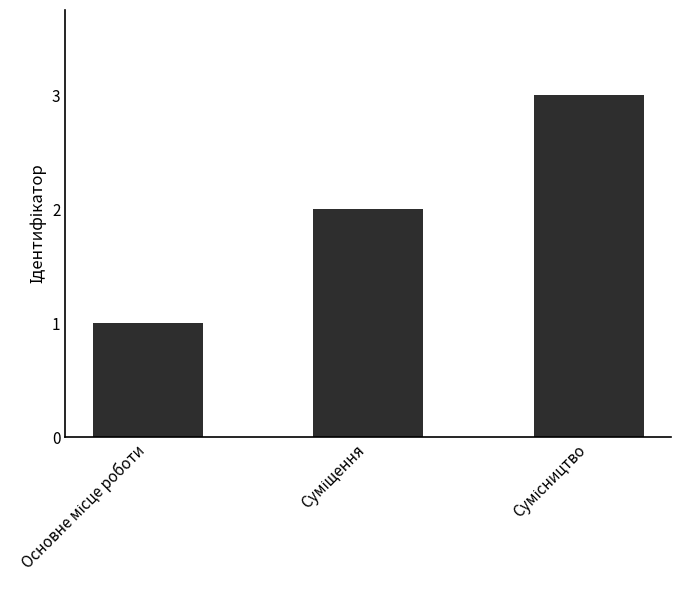

What is the greatest value displayed?

3